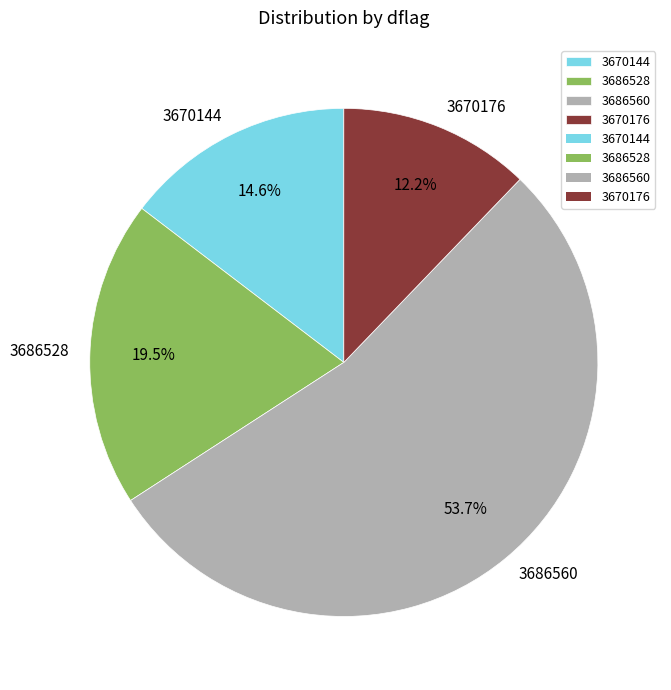

To the nearest percent, what is the combined percentage of 3686528 and 3670144?

34%